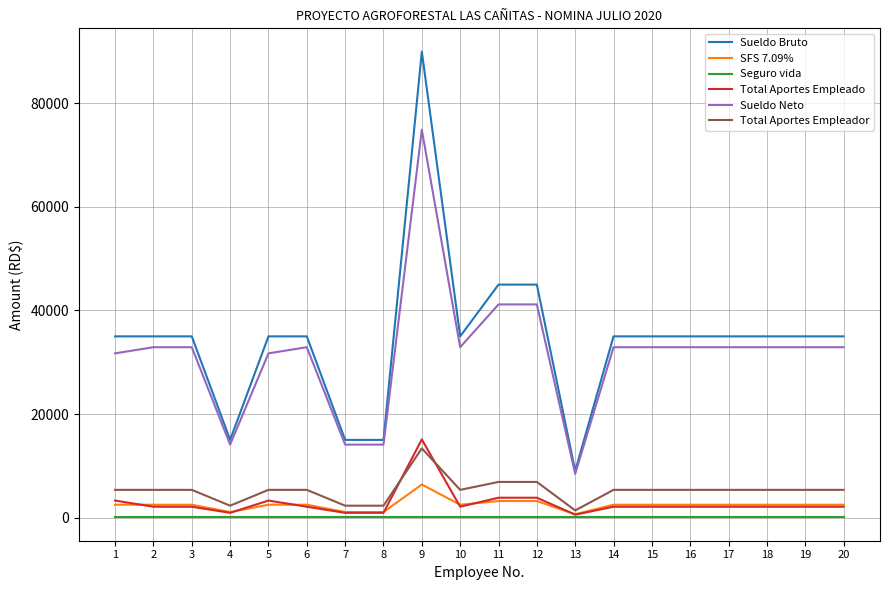

At which category is the sum across all series the highest?

9